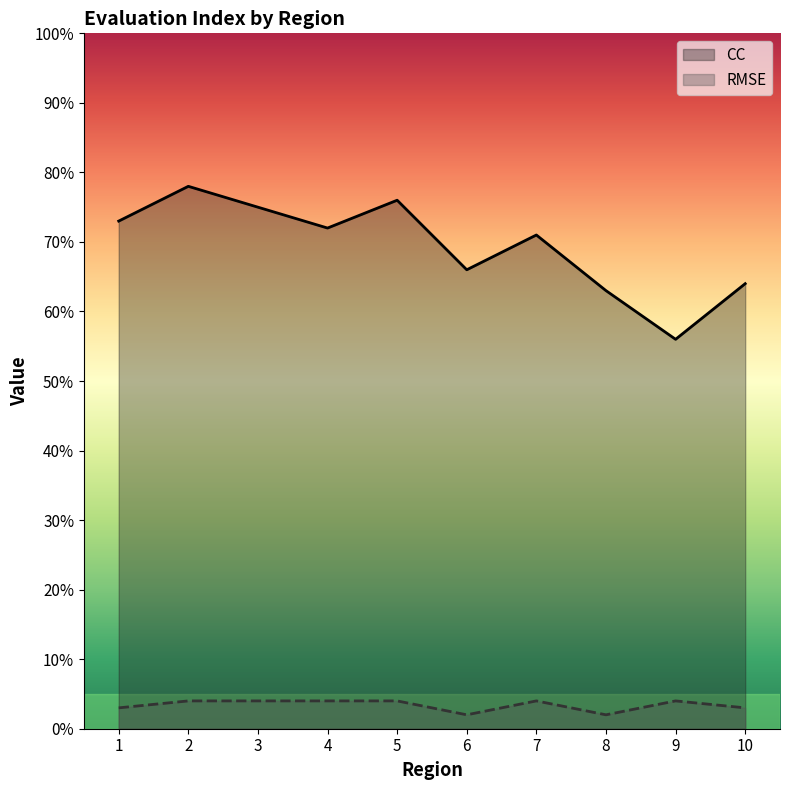

True or false: RMSE has a value of 0.0 at 8.

False